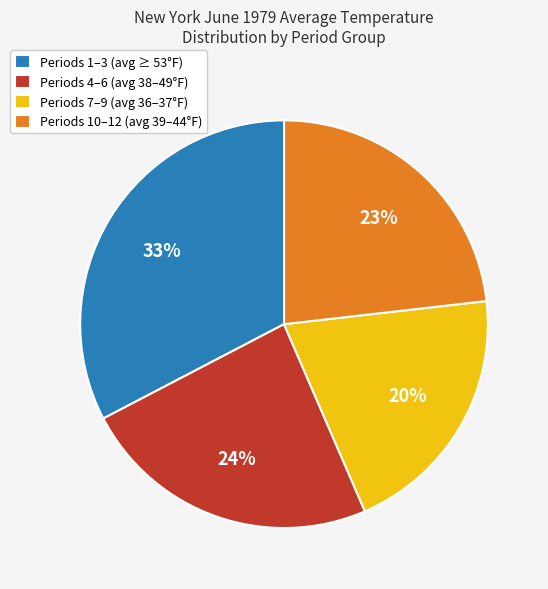

To the nearest percent, what is the average slice percentage?

25%